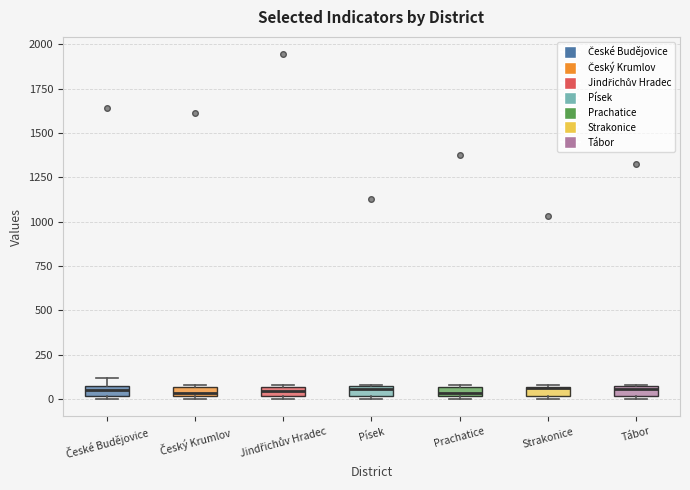

Where is the lower edge of the box for České Budějovice on the y-axis? The values are not printed on the chart, so give them approximately, as read against the axis.

0